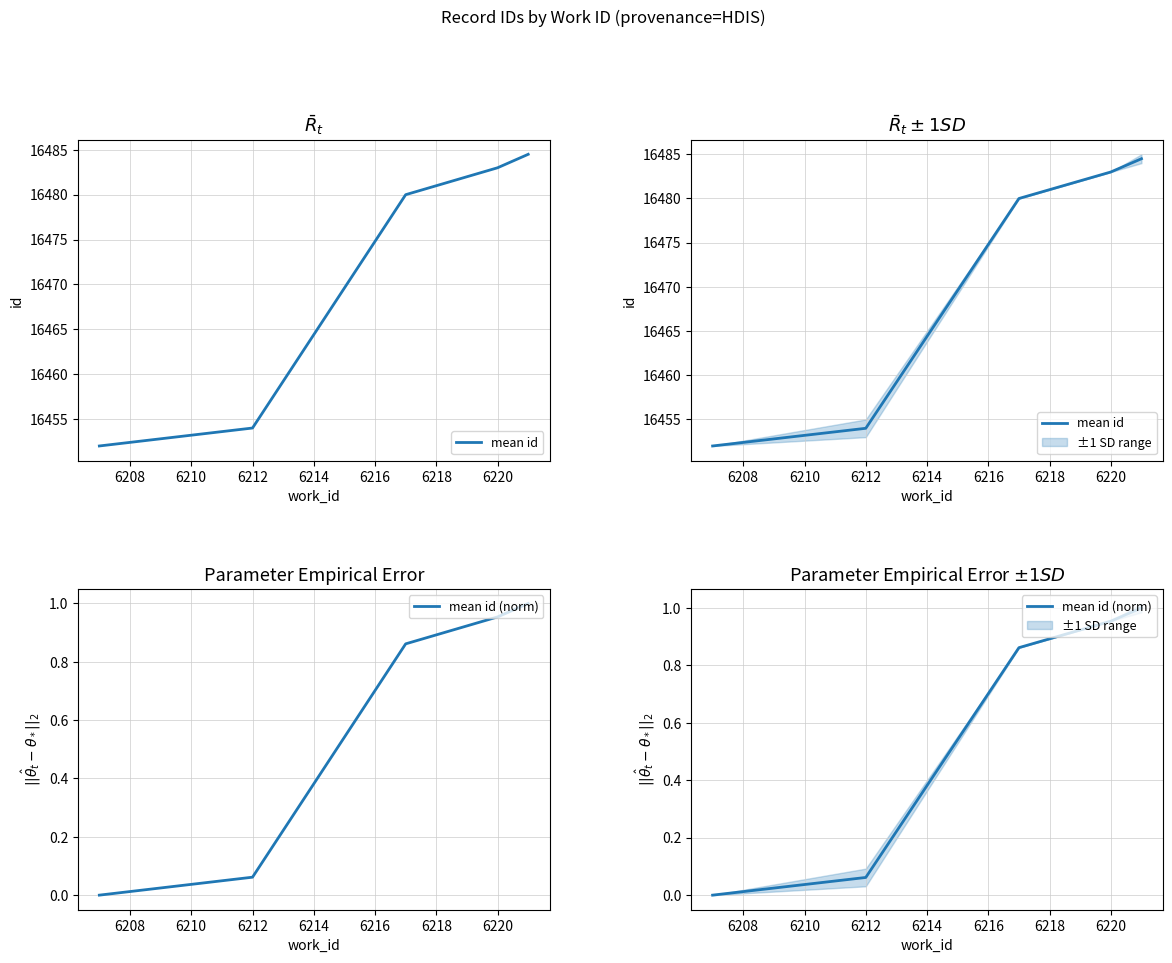

True or false: mean id (norm) and mean id cross at least once.

False